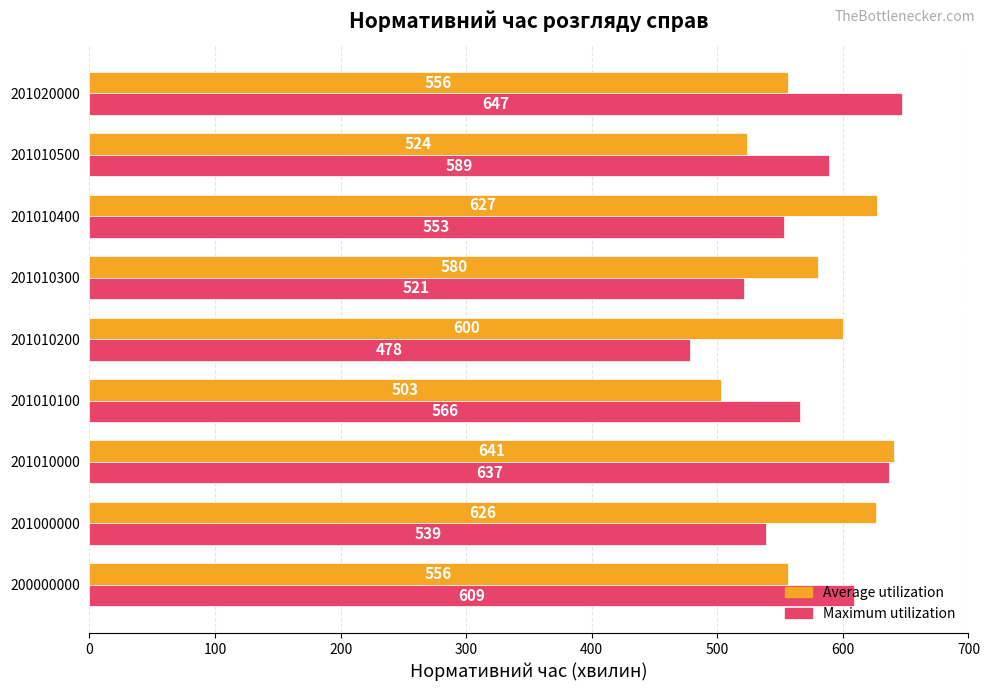

What is the maximum value for Average utilization?

641